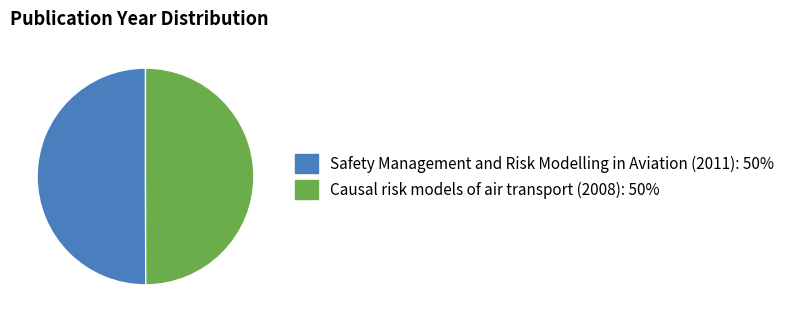

Do Causal risk models of air transport (2008): 50% and Safety Management and Risk Modelling in Aviation (2011): 50% together represent more than half of the pie?

Yes